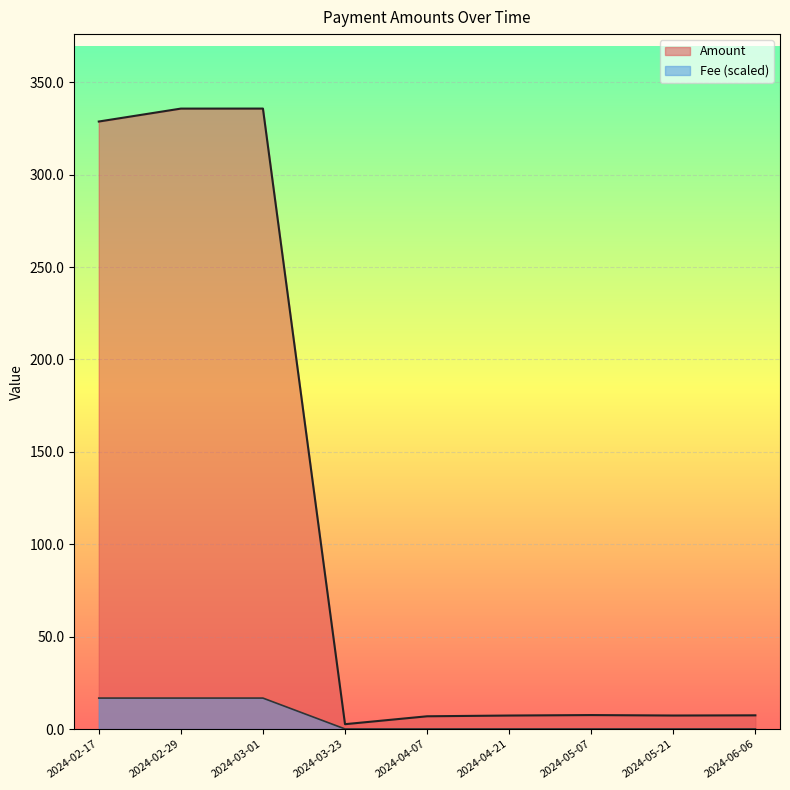

Where does the Amount series first go above 7?

2024-02-17